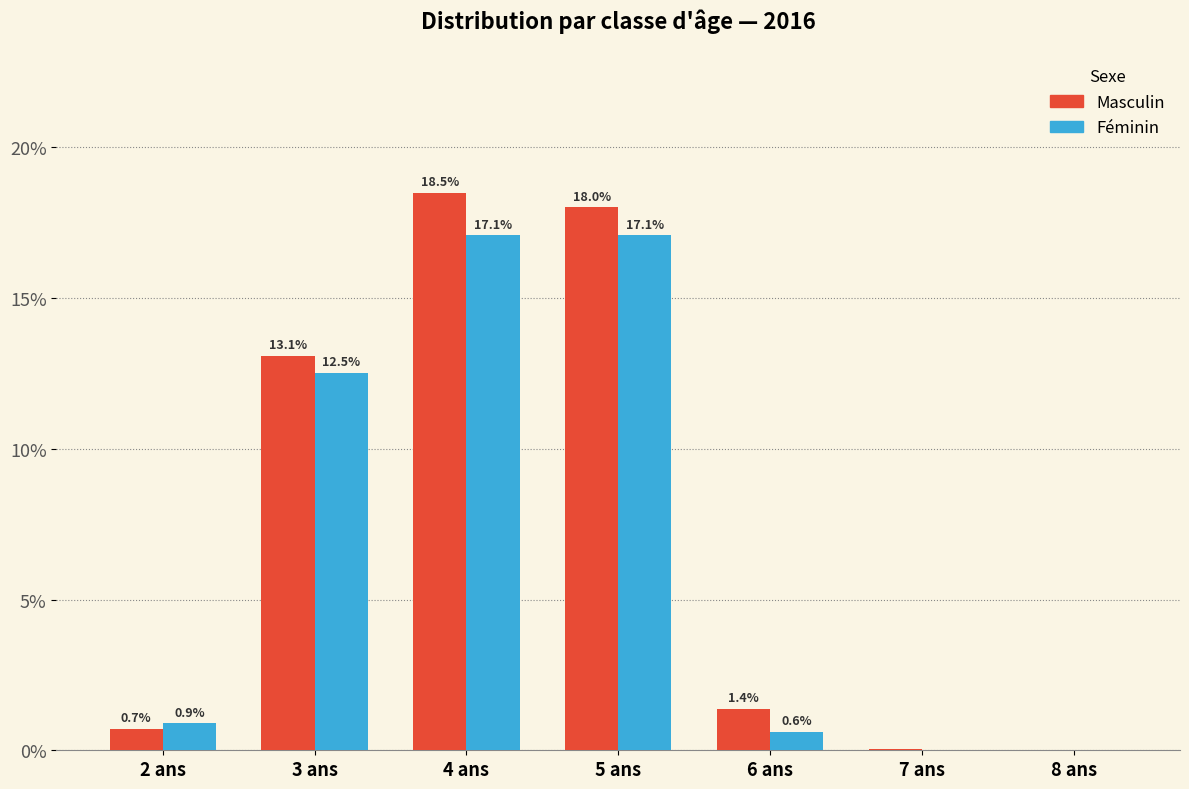

Which series changed the most between 4 ans and 6 ans?

Masculin